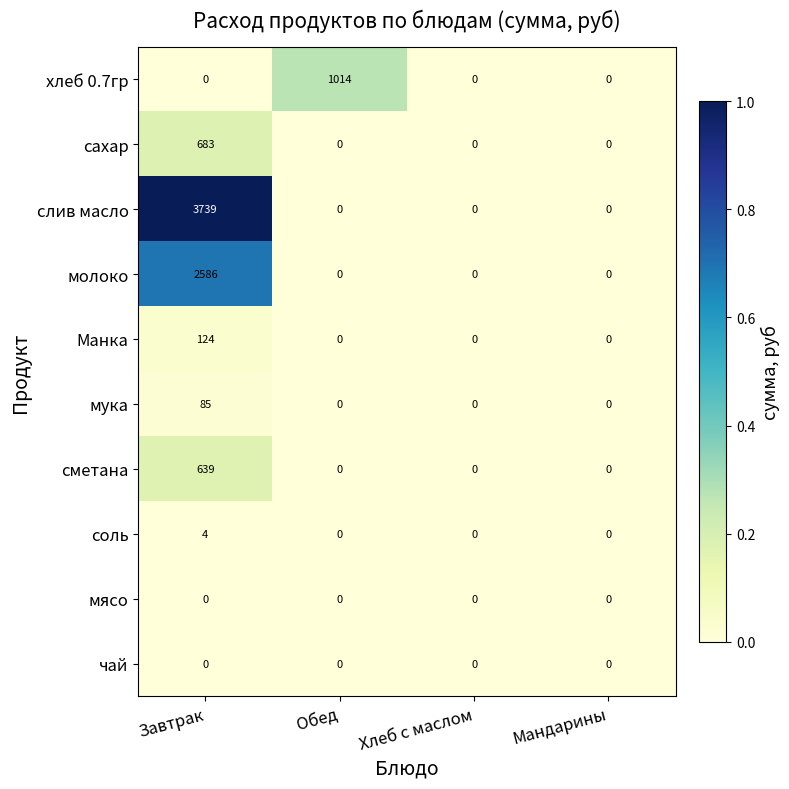

What is the total value across all series at Завтрак?

7860